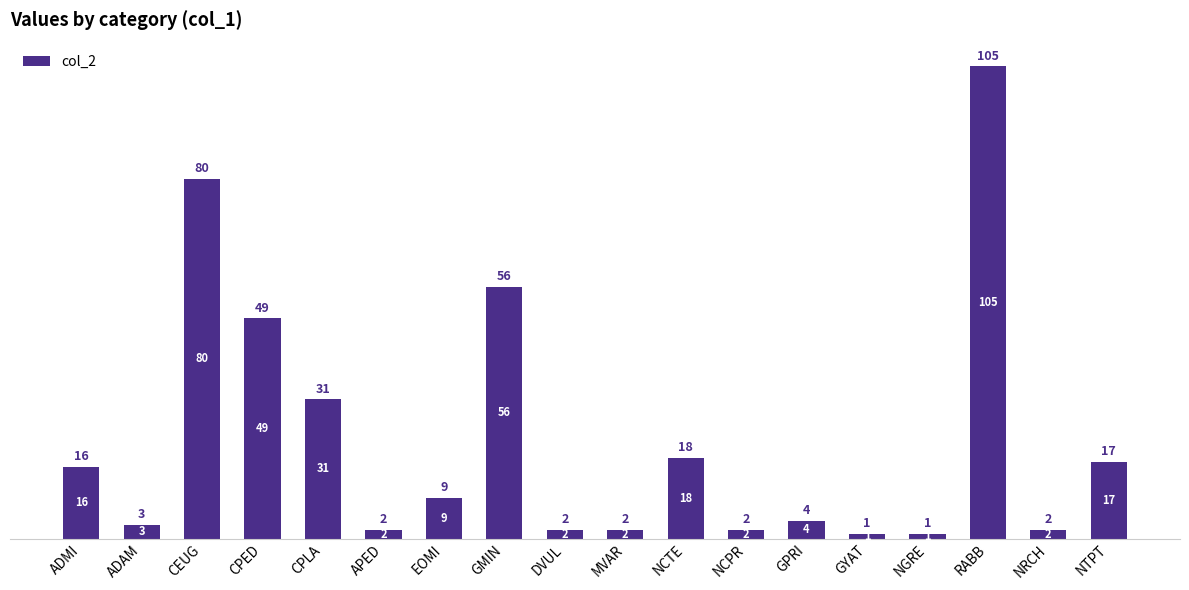

How many data points are less than 9?

9